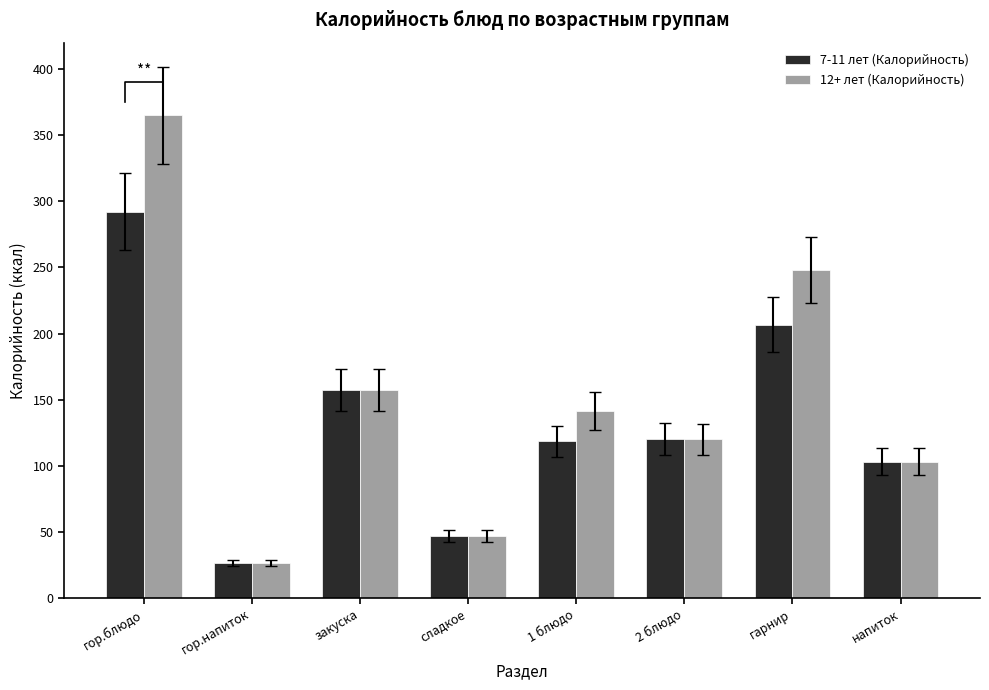

What is the difference between the highest and lowest values at 1 блюдо?

23.0